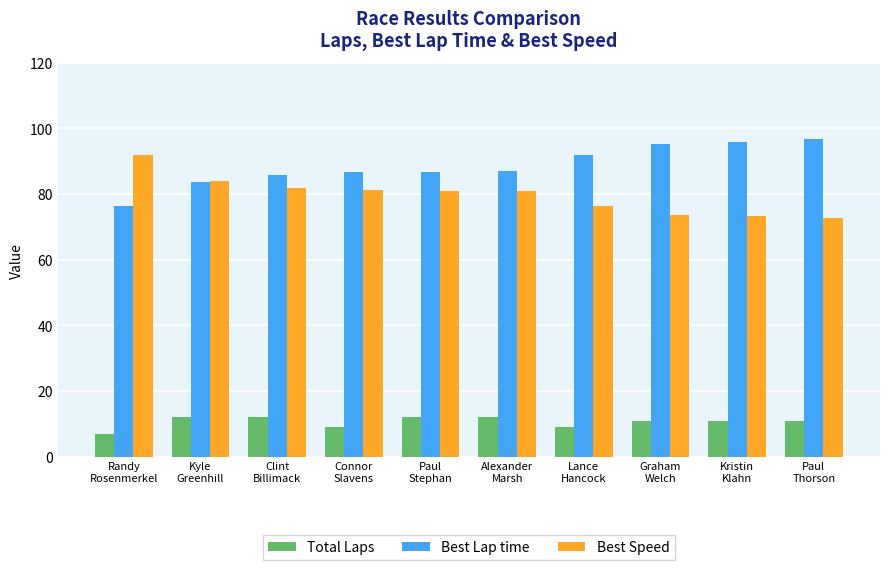

The Best Lap time series shows 96.7 at Paul
Thorson. True or false?

True